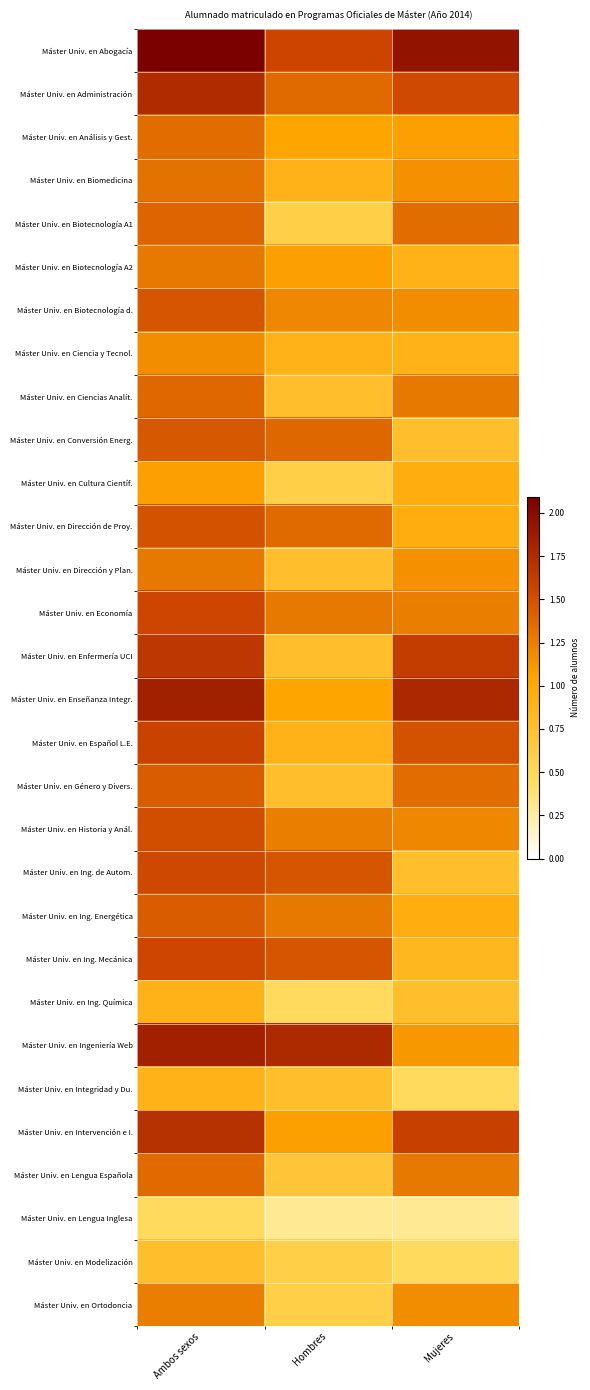

At which category is the sum across all series the highest?

Ambos sexos